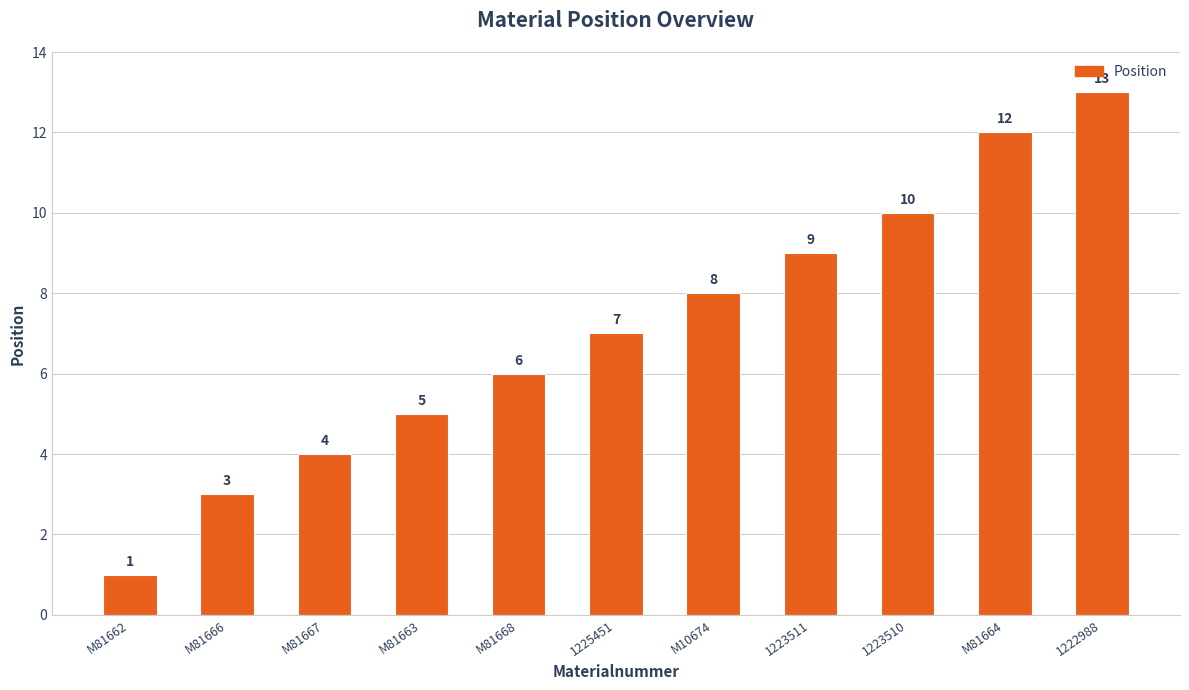

What is the average value?

7